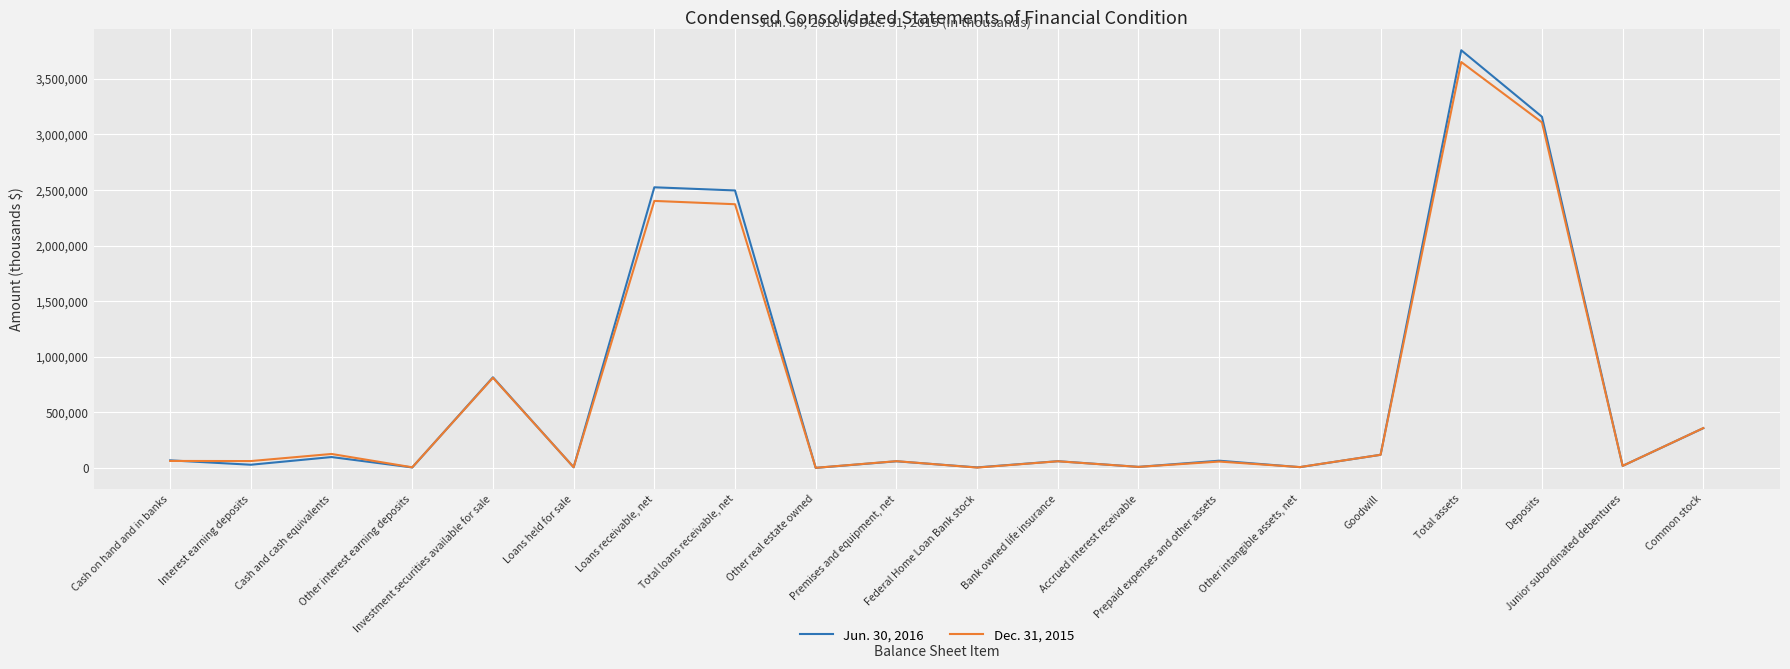

List the series in order of their overall mean, lowest first.

Dec. 31, 2015, Jun. 30, 2016